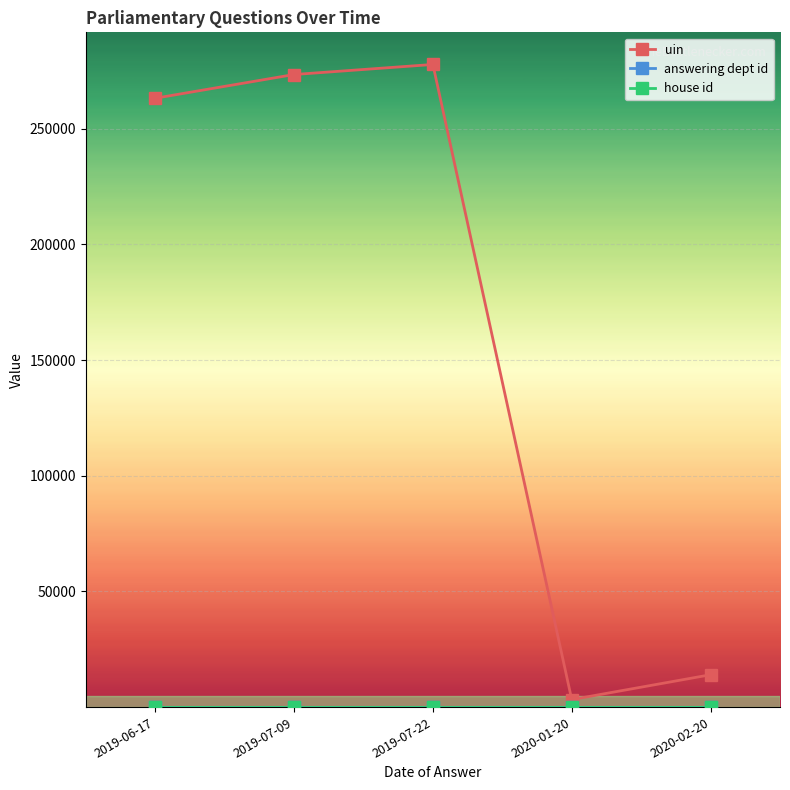

Which series has the largest total across all categories?

uin